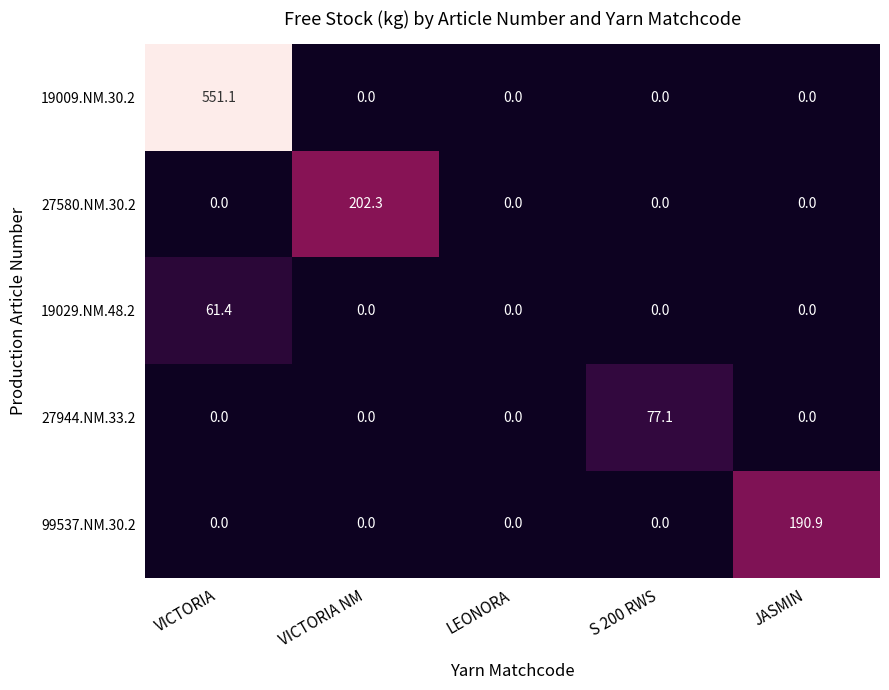

How many values in 27944.NM.33.2 are above zero?

1